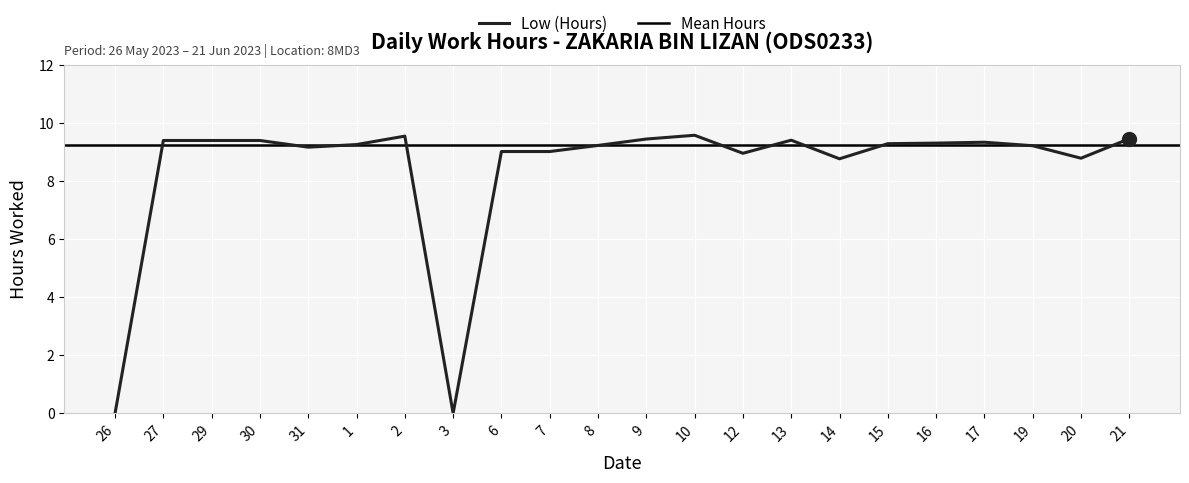

Which has a higher value, 29 or 19?

29